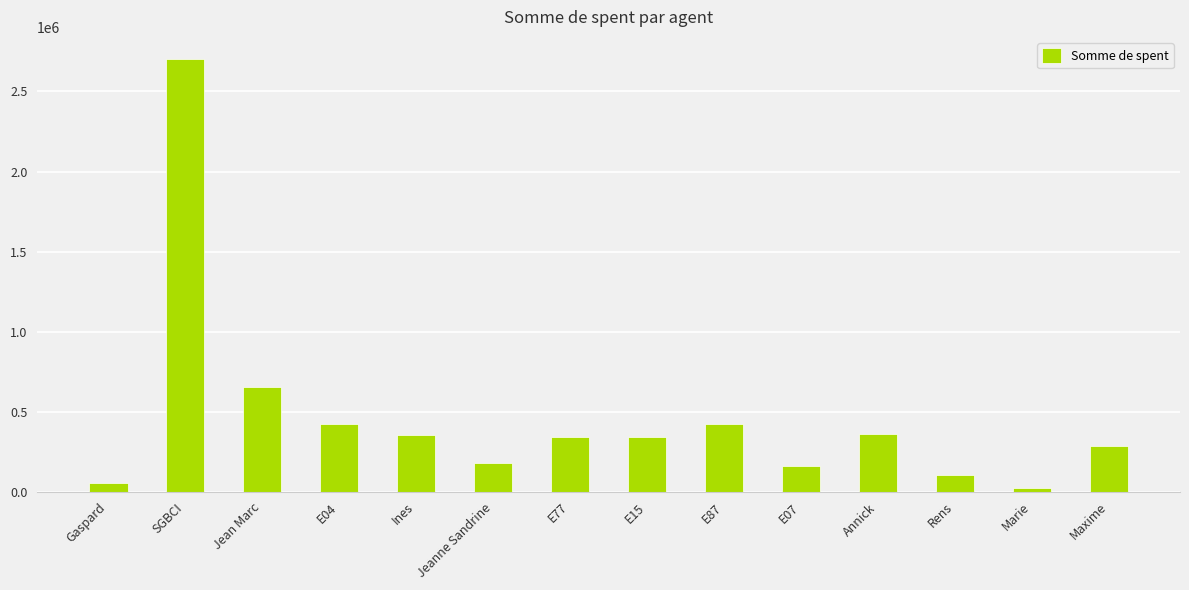

Where is the data nearest to the value 1363622?

Jean Marc